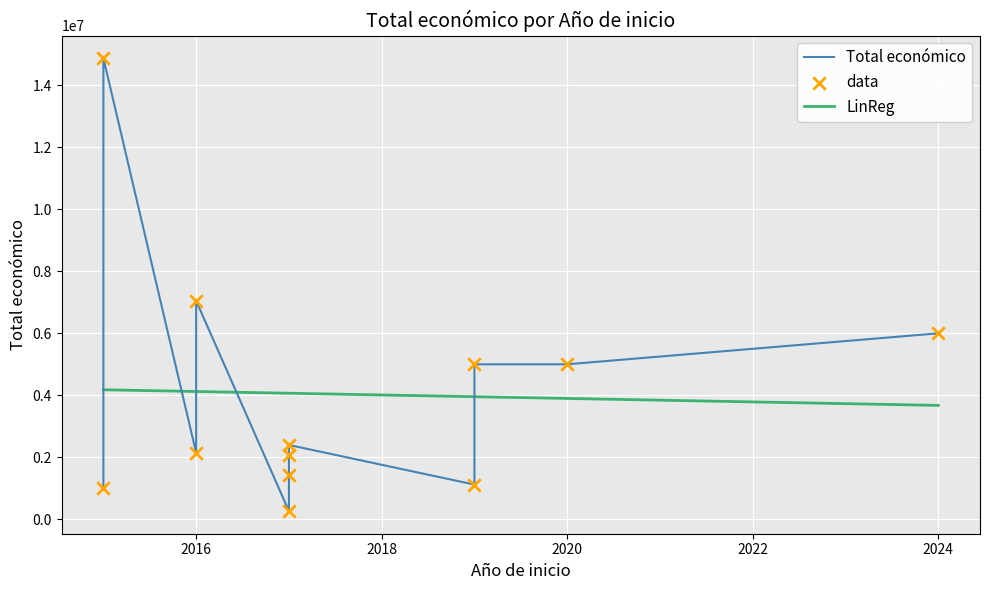

What is the maximum value for LinReg?

4177412.4